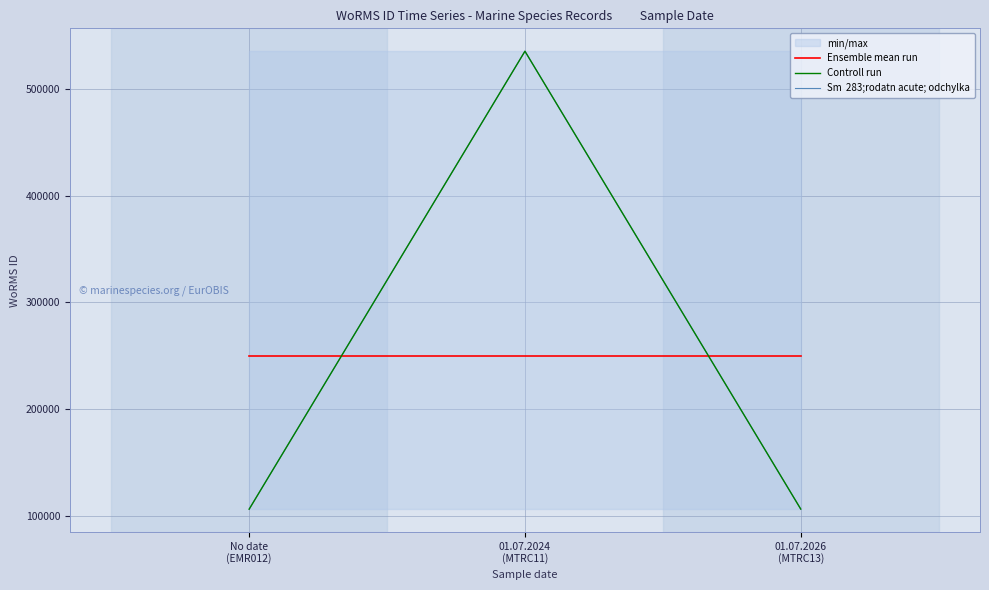

What are all the series names shown in the legend?

Ensemble mean run, Controll run, Sm  283;rodatn acute; odchylka